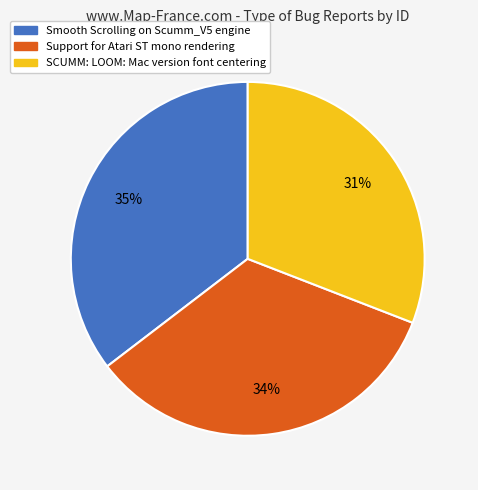

True or false: SCUMM: LOOM: Mac version font centering accounts for 36% of the total.

False